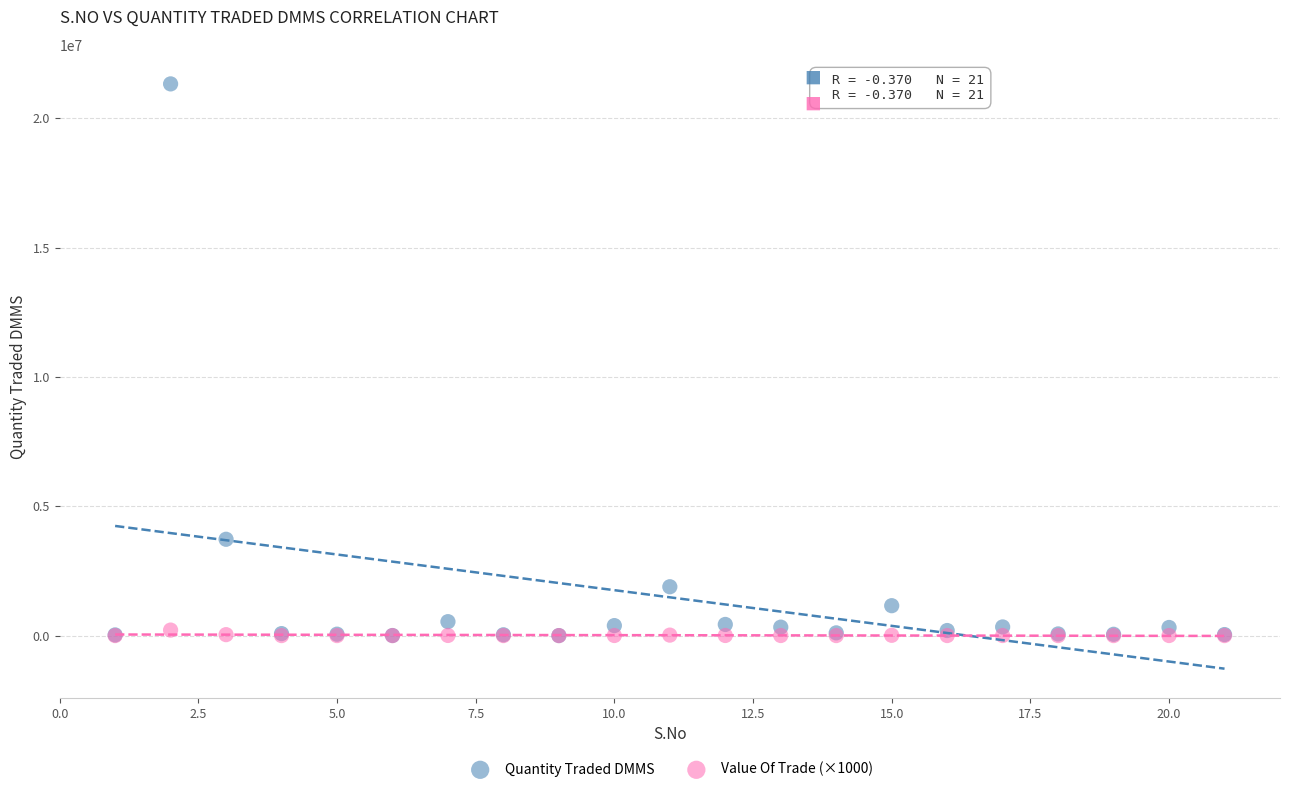

Across all series, what Y value is closest to 10663432?

3723541.8